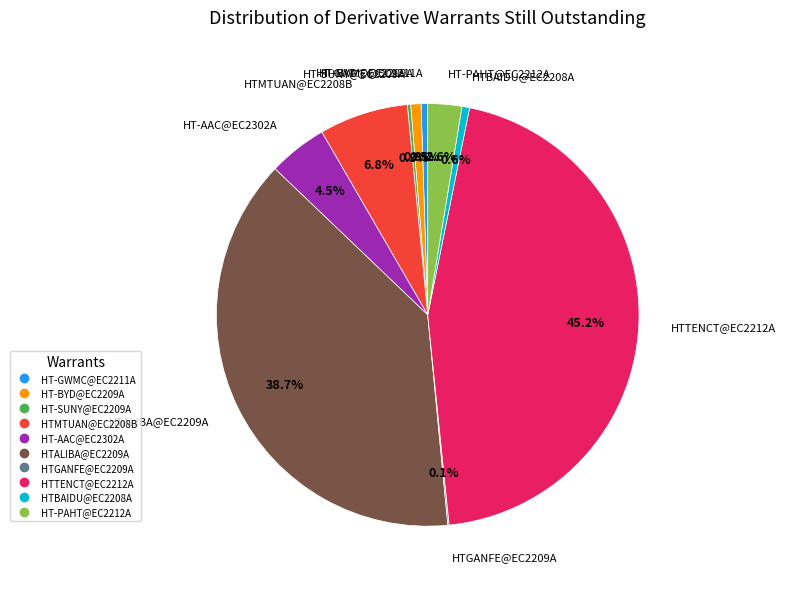

To the nearest percent, what is the average slice percentage?

10%